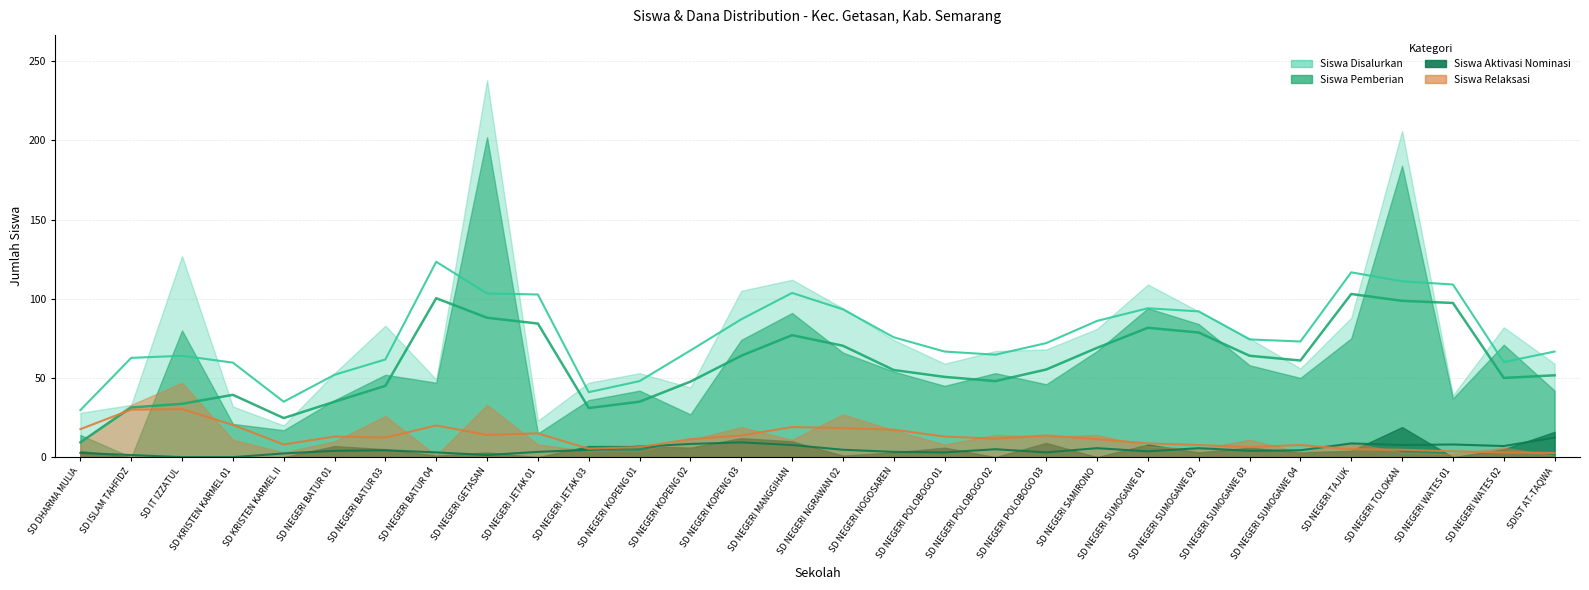

Which category has the highest value in the Siswa Aktivasi series?

SD NEGERI TOLOKAN